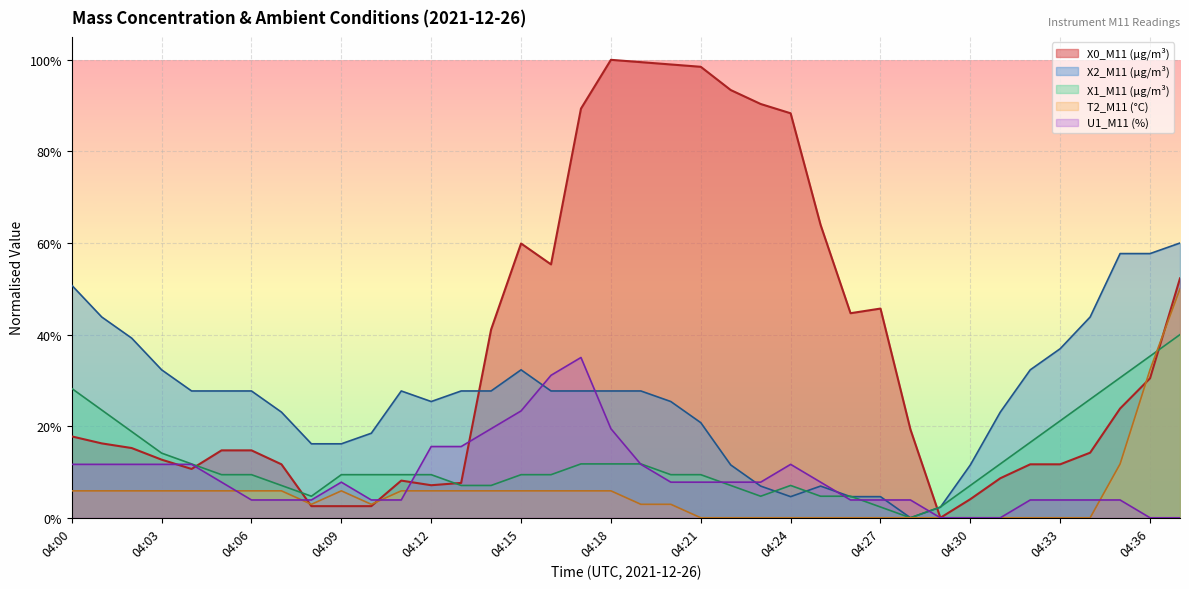

Which series has the largest range (max minus min)?

X0_M11 (μg/m³)